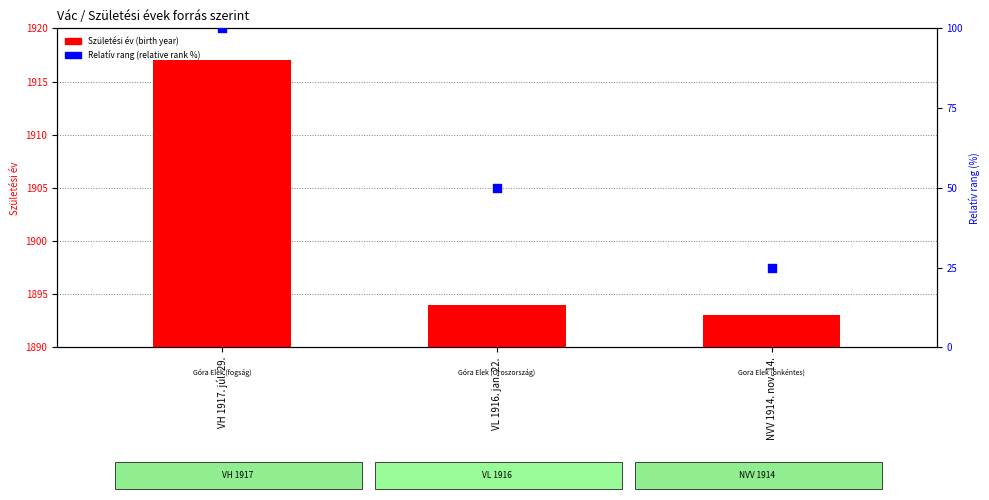

Which series contains the highest Y value?

Születési év (birth year)